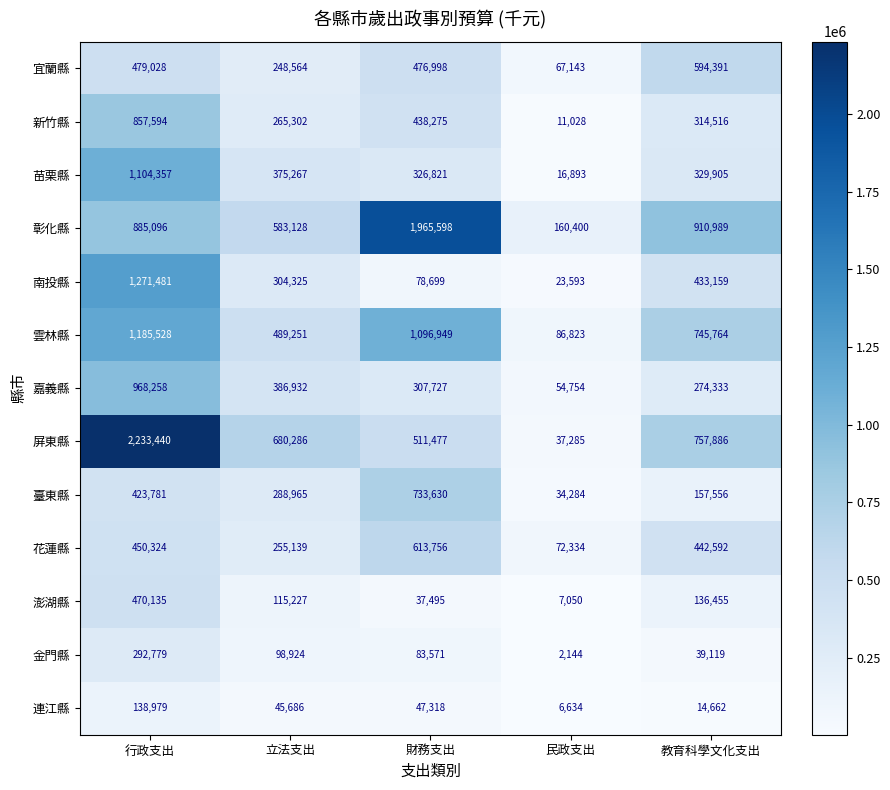

Is it true that 花蓮縣 equals 105579 at 民政支出?

False